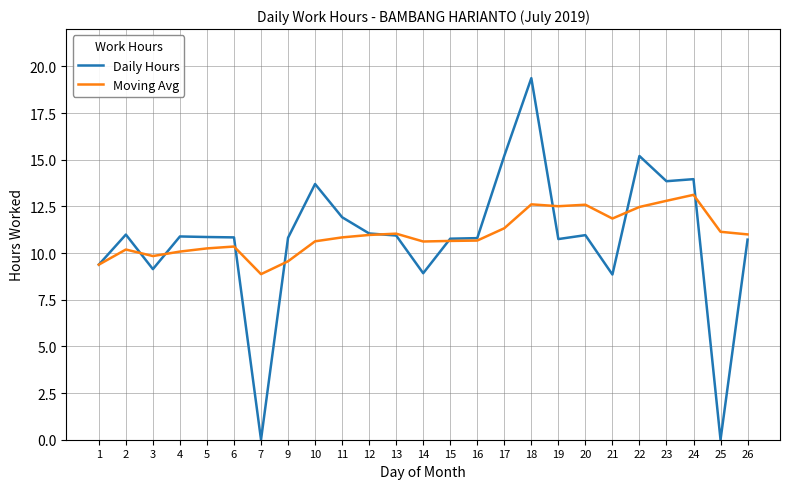

What is the total value across all series at 5?

21.1